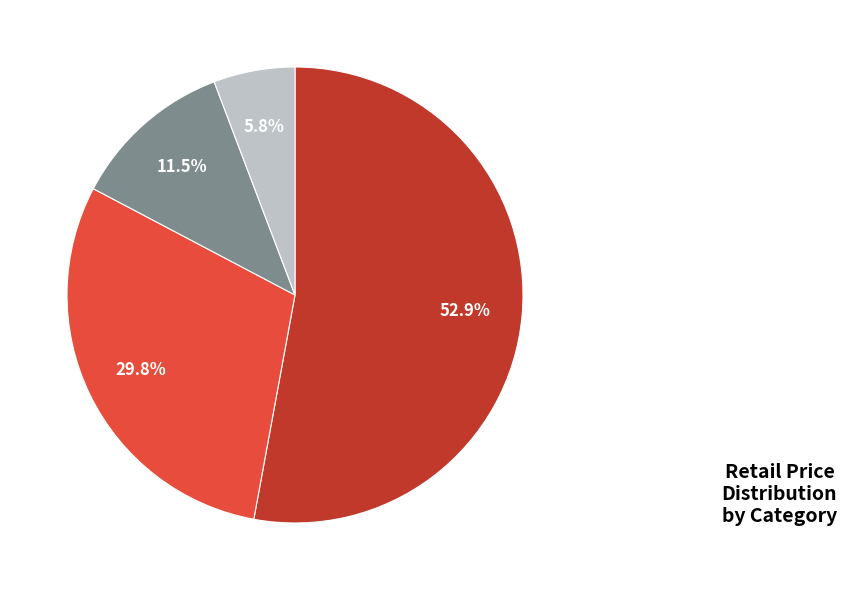

Is there a majority slice in this chart?

Yes